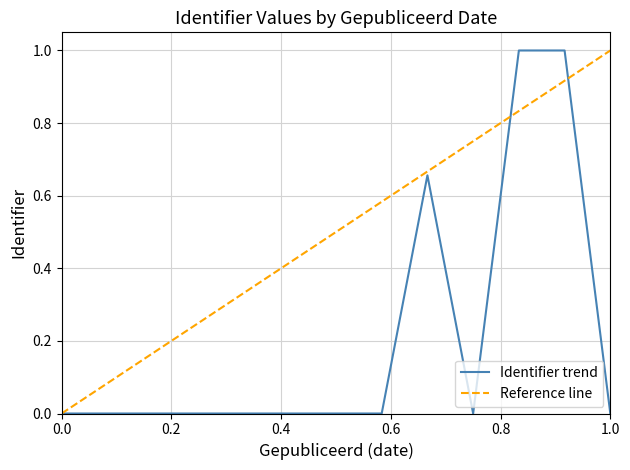

What is the highest value of the Identifier trend series?

1.0